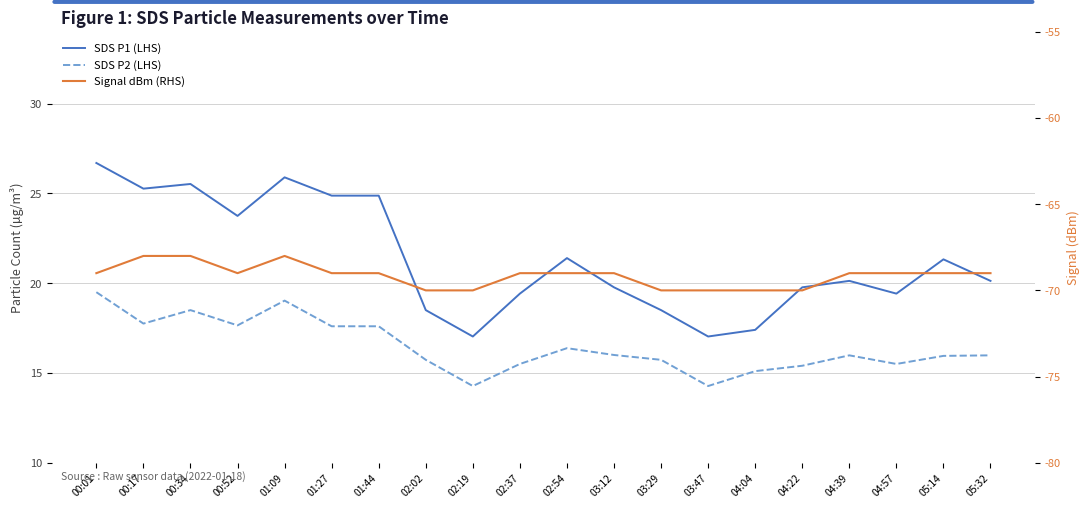

List the labels in order of Signal dBm (RHS) value, smallest first.

02:02, 02:19, 03:29, 03:47, 04:04, 04:22, 00:01, 00:52, 01:27, 01:44, 02:37, 02:54, 03:12, 04:39, 04:57, 05:14, 05:32, 00:17, 00:34, 01:09